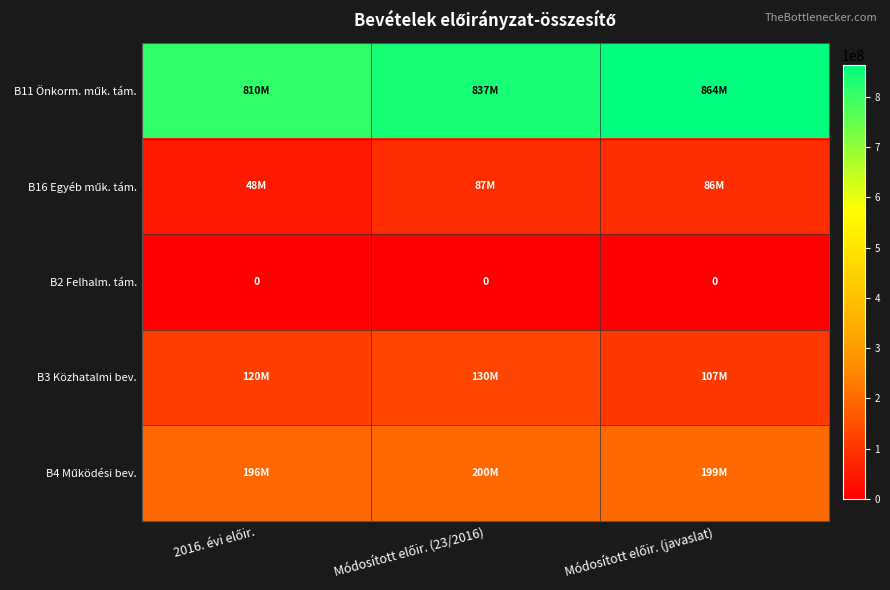

What is the spread (max minus min) of values at Módosított előir. (javaslat)?

863716748